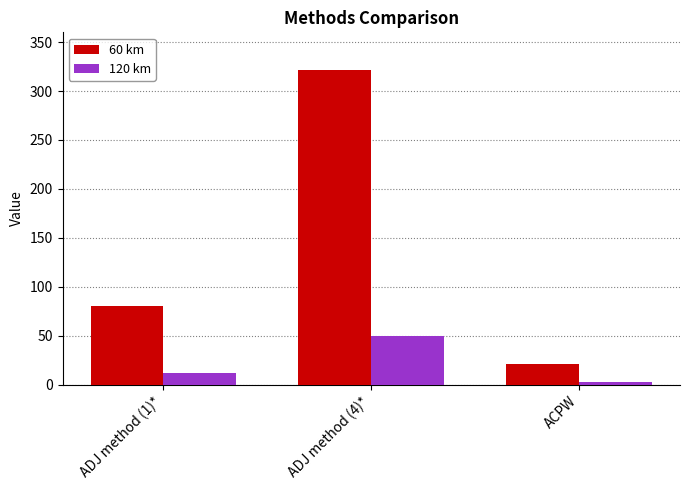

Reading right to left, extract all data points from this chart.

60 km: ACPW=20.8	ADJ method (4)*=321.1	ADJ method (1)*=79.9
120 km: ACPW=2.7	ADJ method (4)*=49.7	ADJ method (1)*=12.4